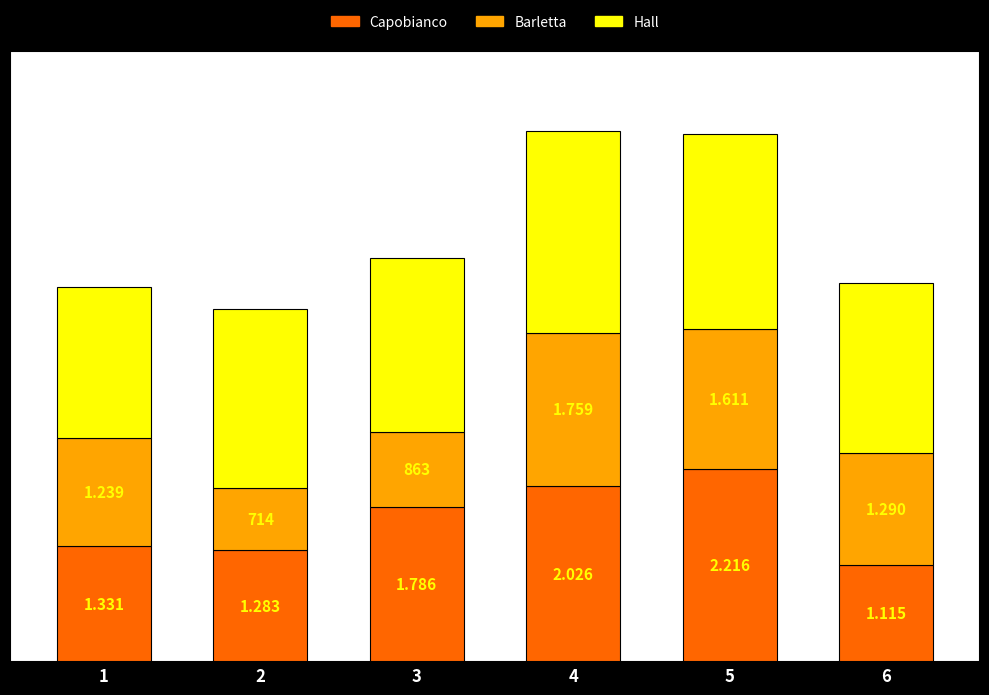

Read the Capobianco value at 4, to the nearest 100.

2000